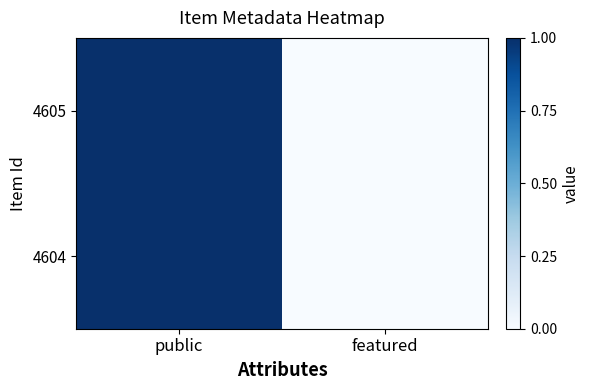

Reading left to right, what are all the values shown in this chart?

4605: public=1	featured=0
4604: public=1	featured=0